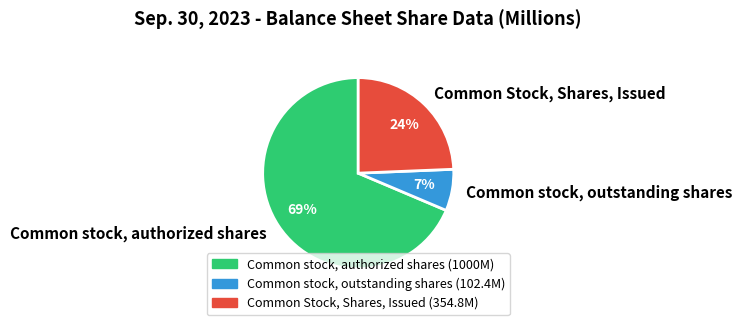

Is it true that Common stock, authorized shares is 69% of the pie?

True